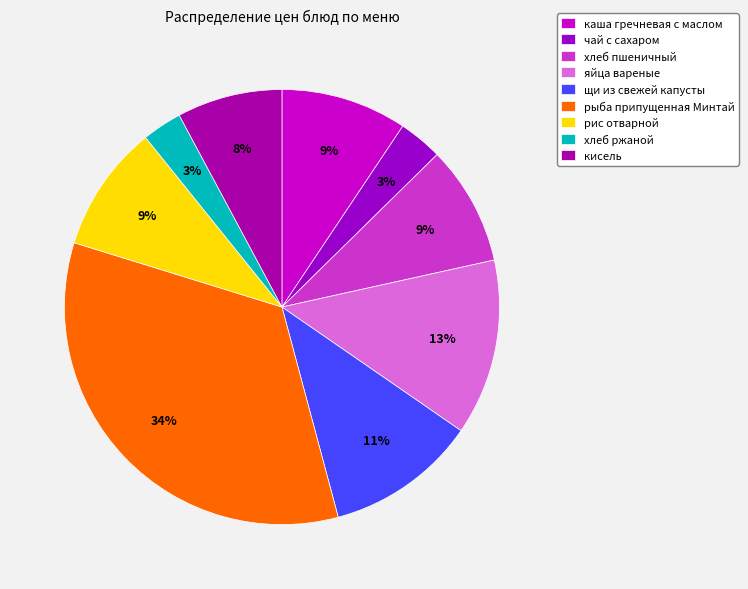

Count the number of slices in the pie.

9